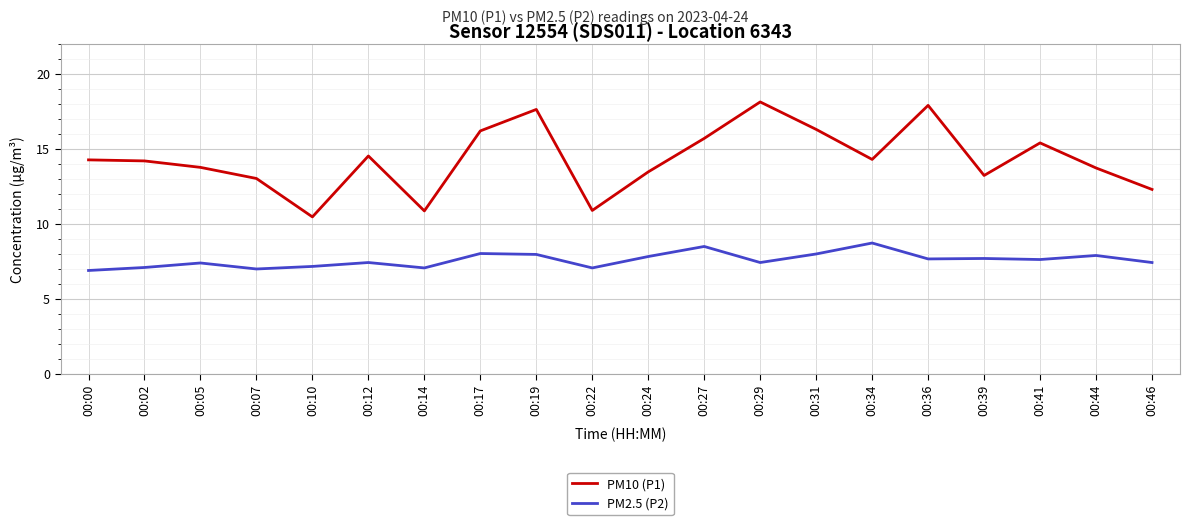

In PM2.5 (P2), how many points are higher than both neighbors (excluding endpoints)?

7